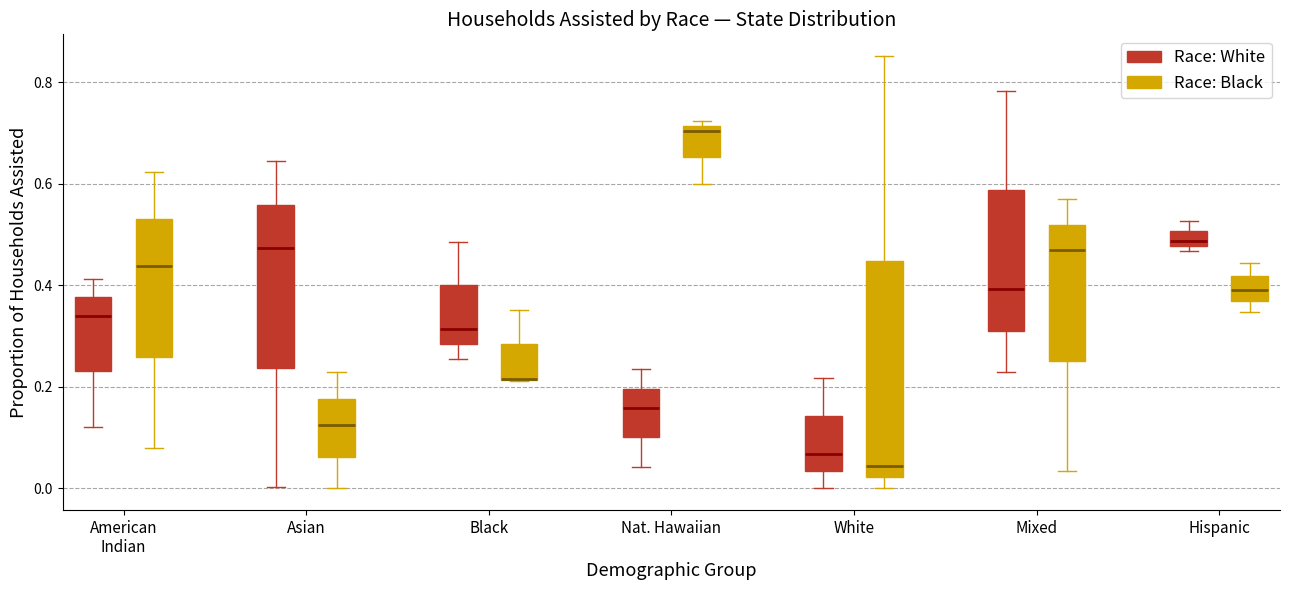

Which box is the tallest, from its lower edge to its upper edge?

White (Race: Black)